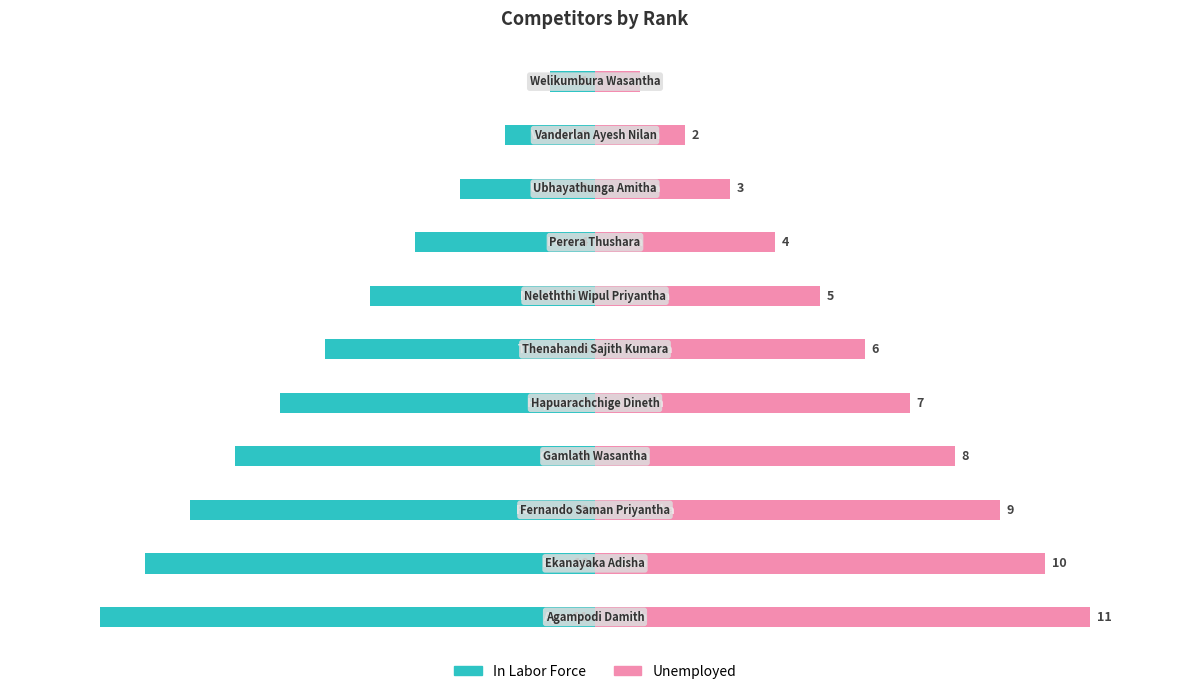

What is the difference between the second highest and minimum values in the In Labor Force series?

9